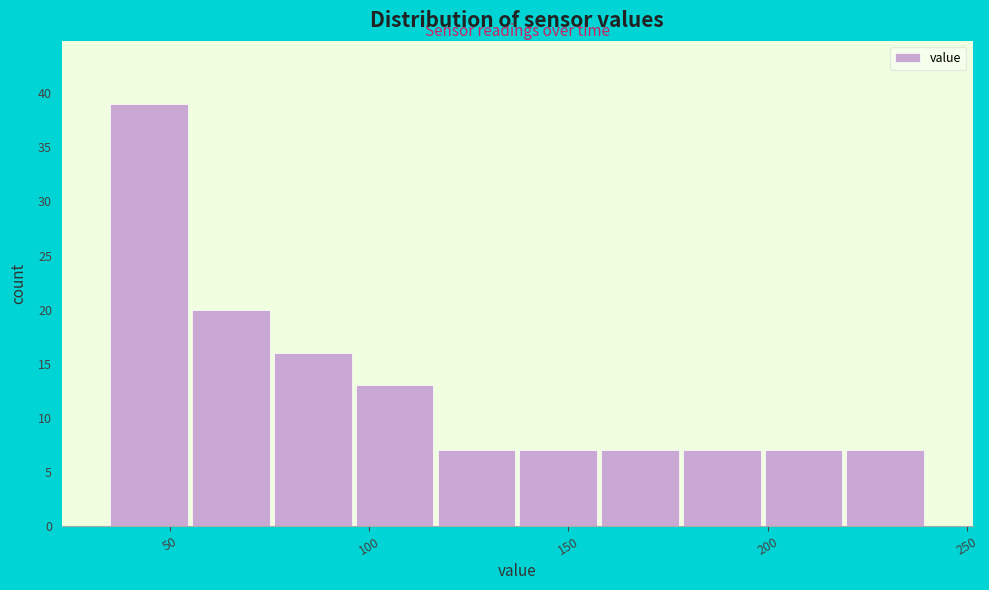

Which range on the x-axis has the tallest bar?

35 to 55